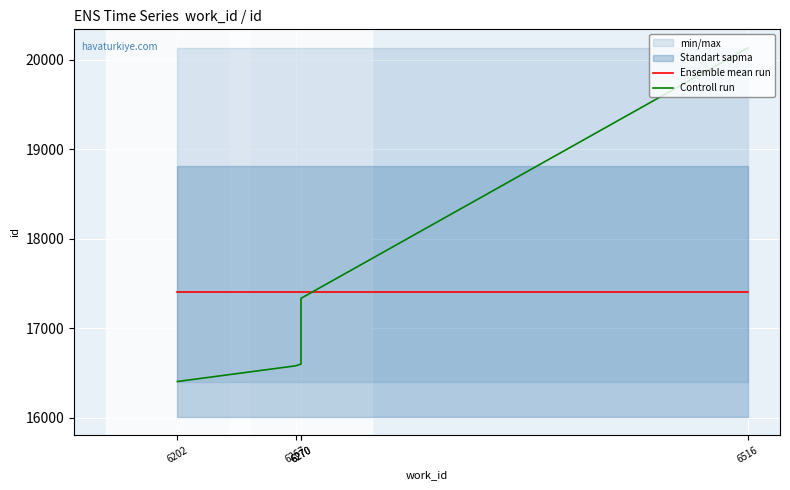

What is the approximate value of Controll run at 6202?

16404.0